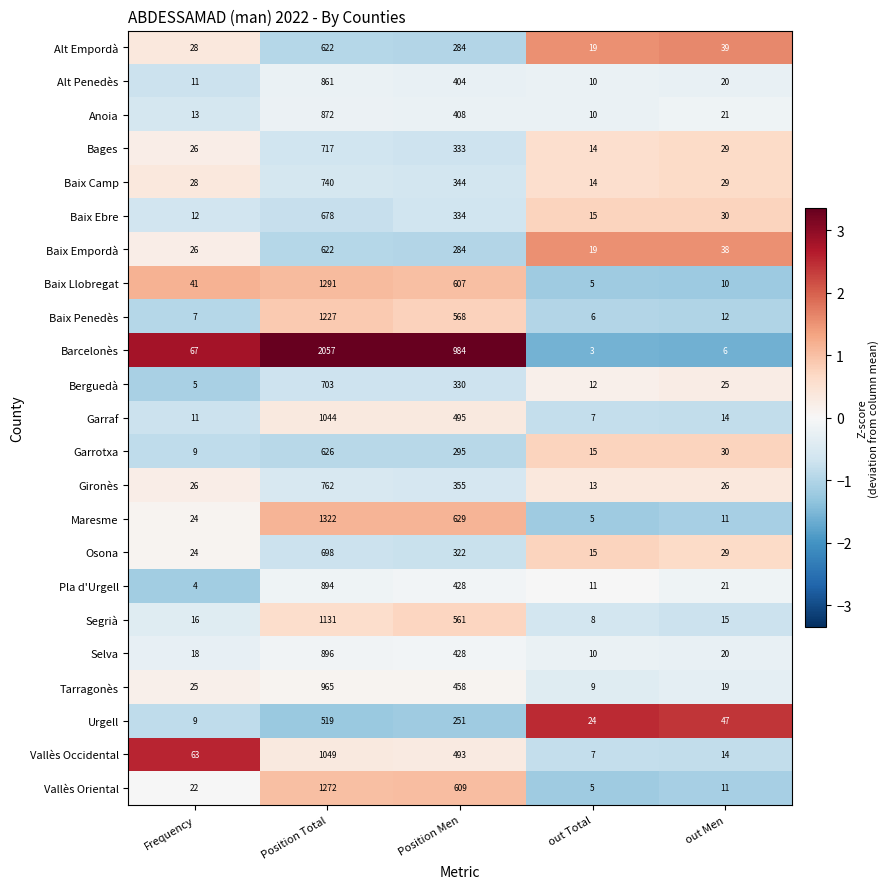

List the labels in order of Selva value, largest first.

Position Total, Position Men, out Men, Frequency, out Total